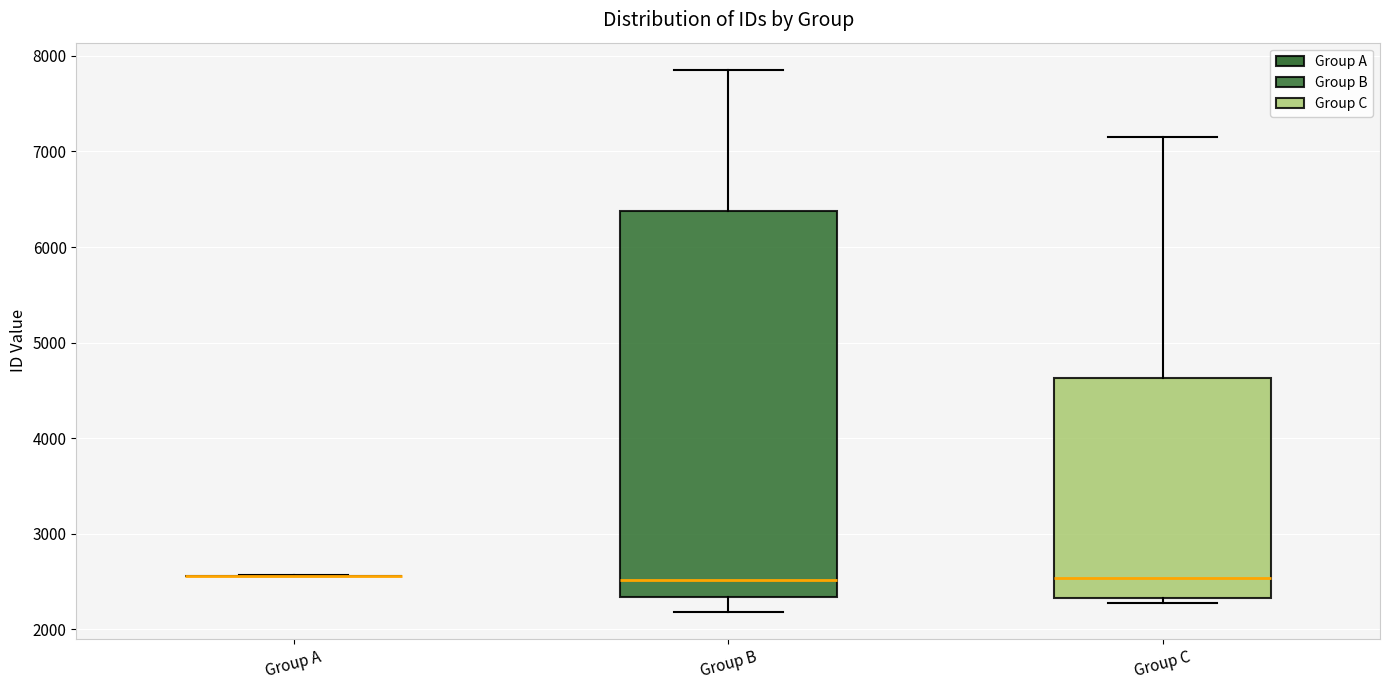

Reading left to right, transcribe this box plot: for each box, give where its median line is, the range the box spans, and where its two whiskers end, as read against the y-axis. The values are not printed on the chart, so give them approximately, as read against the axis.

Group A: box collapsed to a line at 2600, whiskers 2600 to 2600
Group B: median 2500, box 2300 to 6400, whiskers 2200 to 7900
Group C: median 2500, box 2300 to 4600, whiskers 2300 (just below the box's lower edge) to 7200